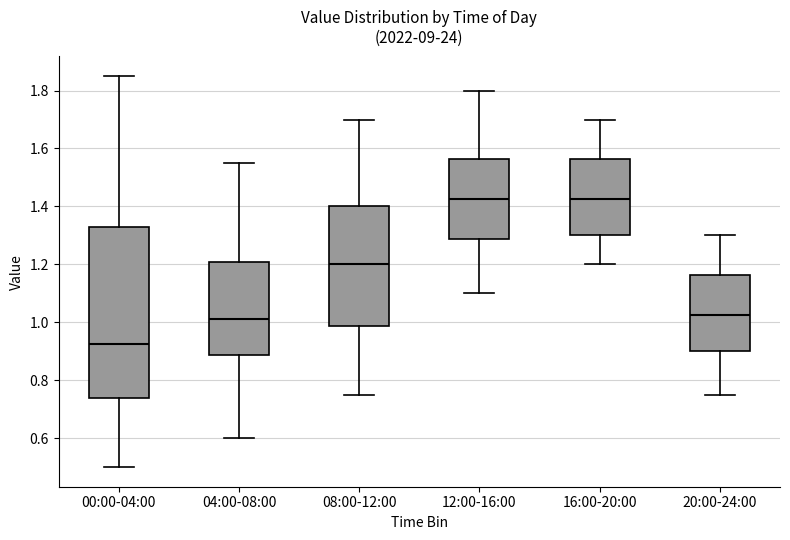

Which box is the tallest, from its lower edge to its upper edge?

00:00-04:00